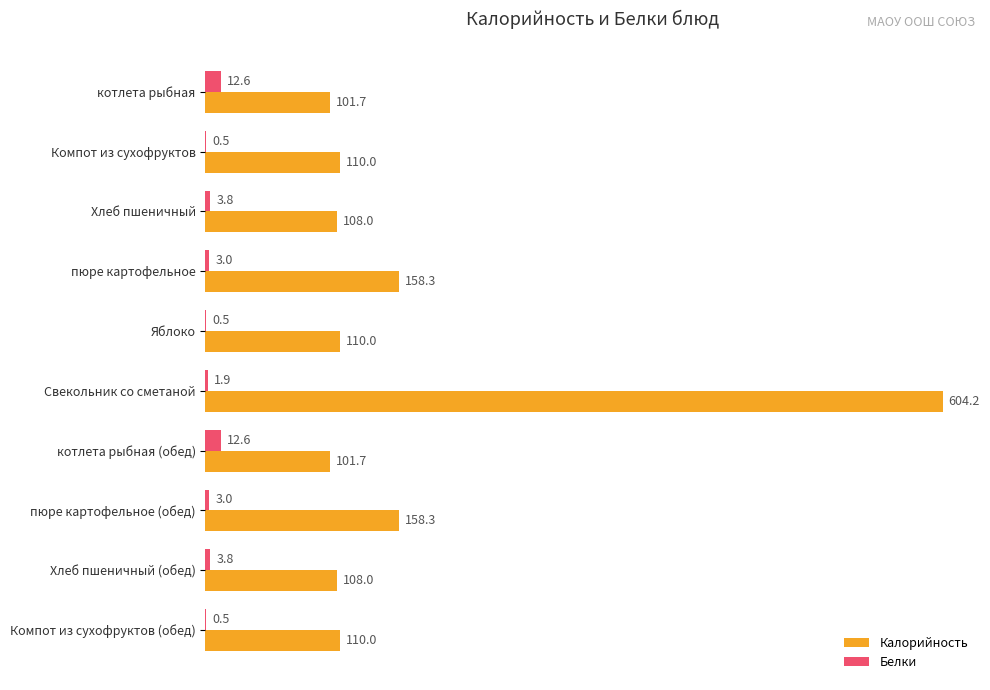

Which series has the widest spread of values?

Калорийность